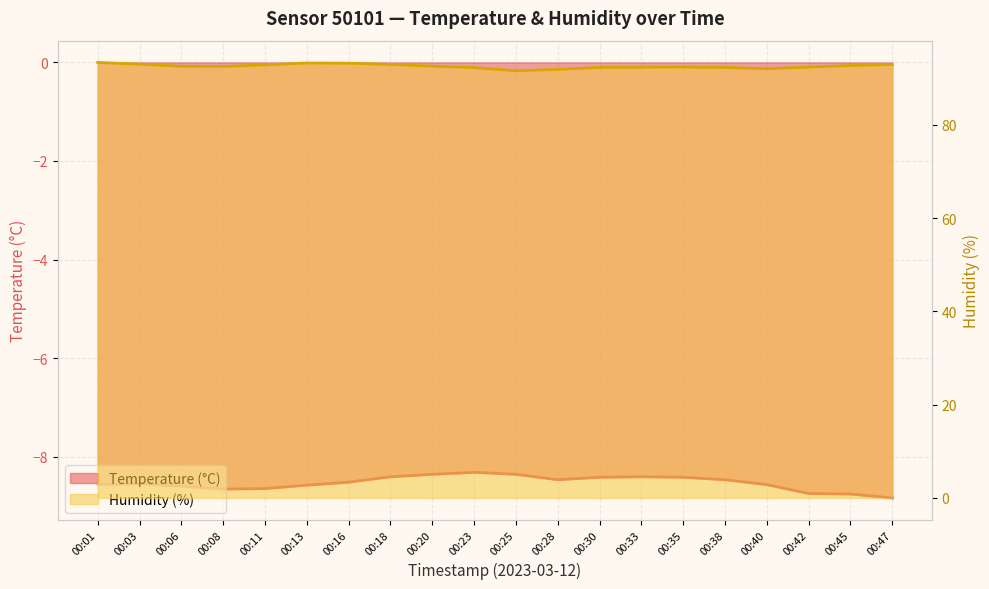

What are all the series names shown in the legend?

Temperature (°C), Humidity (%)